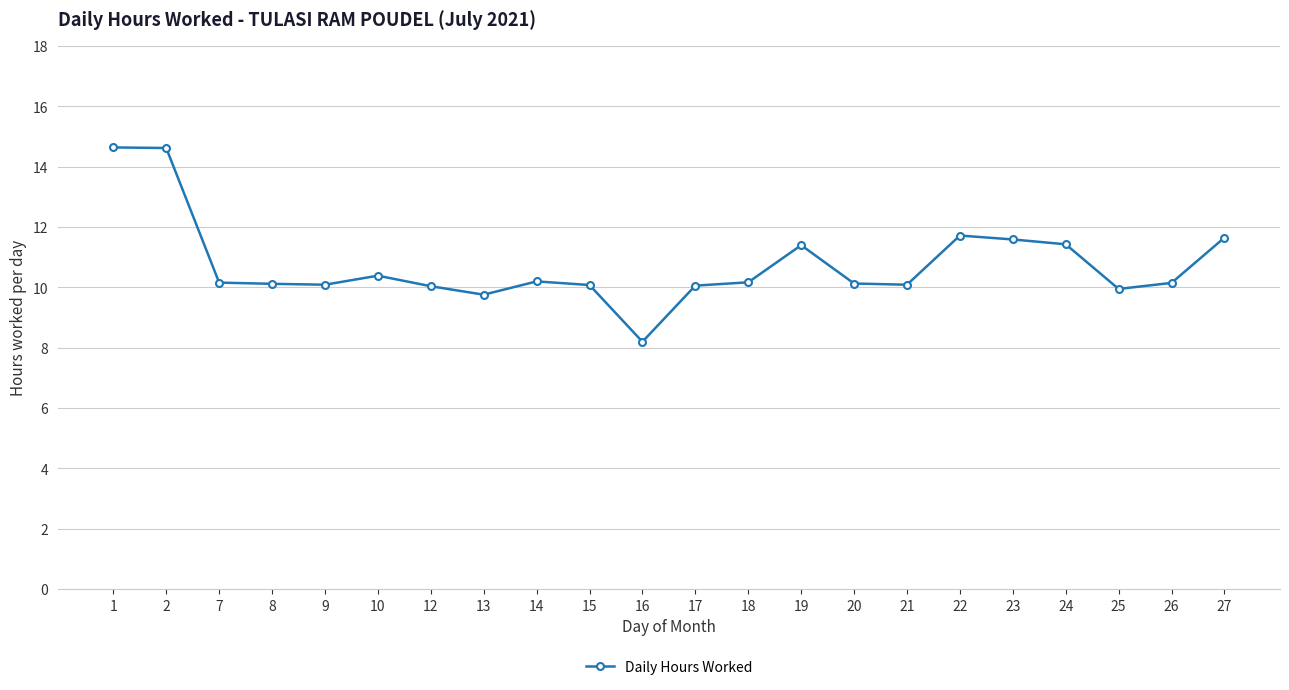

Count the number of data series in this chart.

1